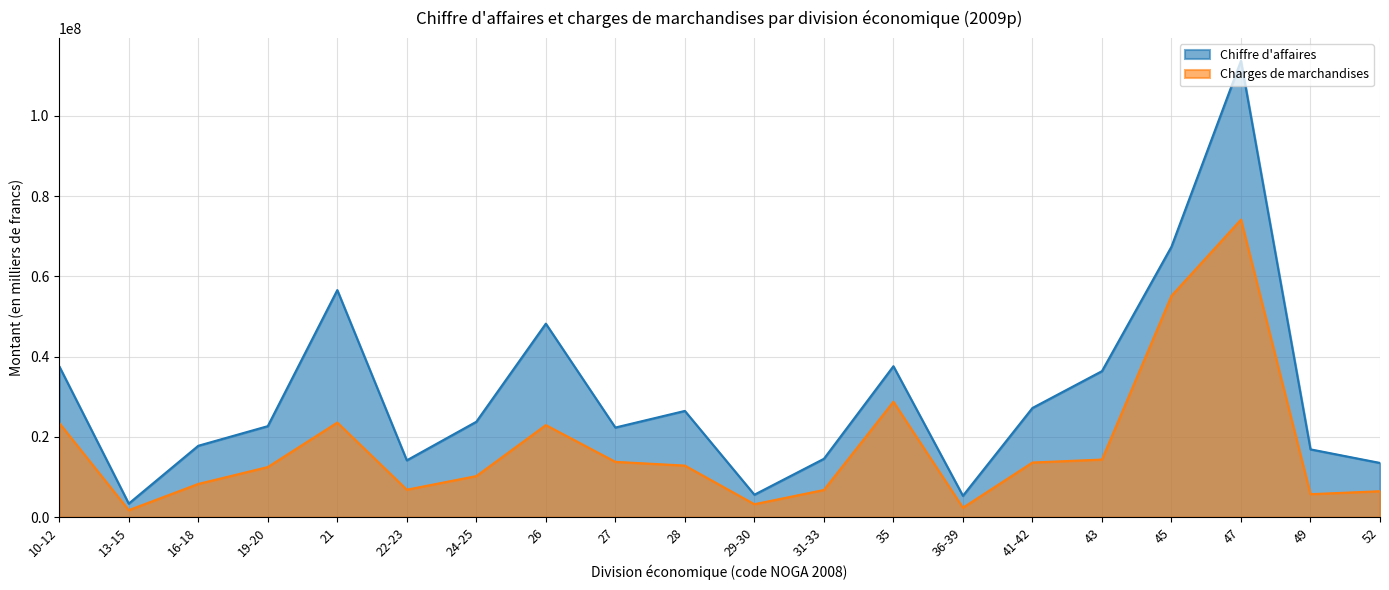

Which series has the largest total across all categories?

Chiffre d'affaires